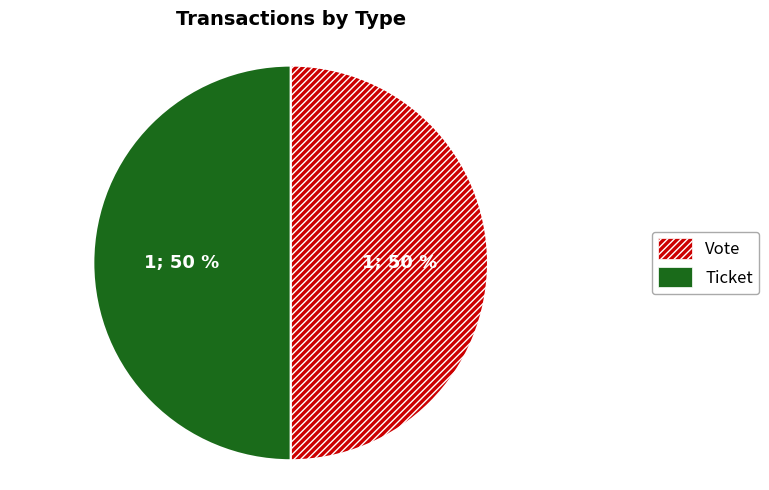

Count the number of slices in the pie.

2